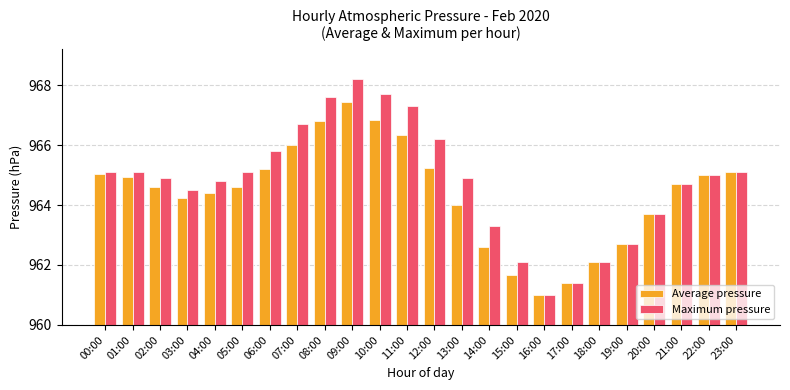

The value of Maximum pressure at 17:00 is 961.4. True or false?

True